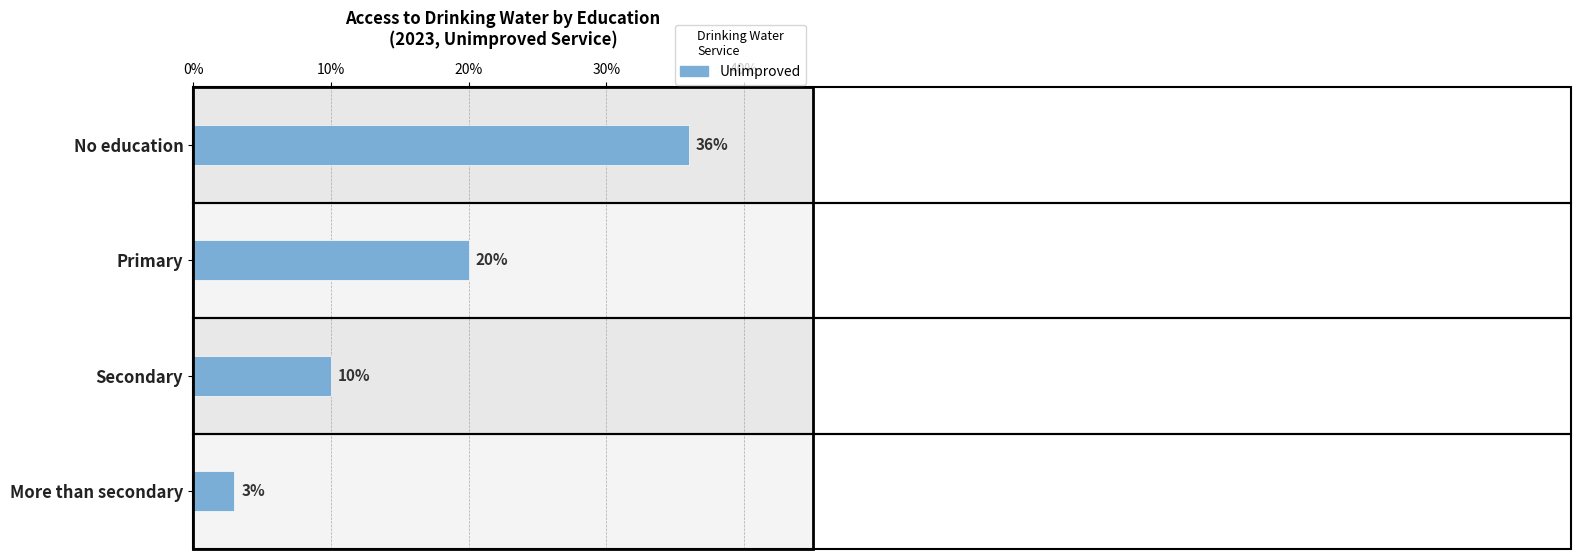

Are the bars grouped side by side (vs. stacked)?

No